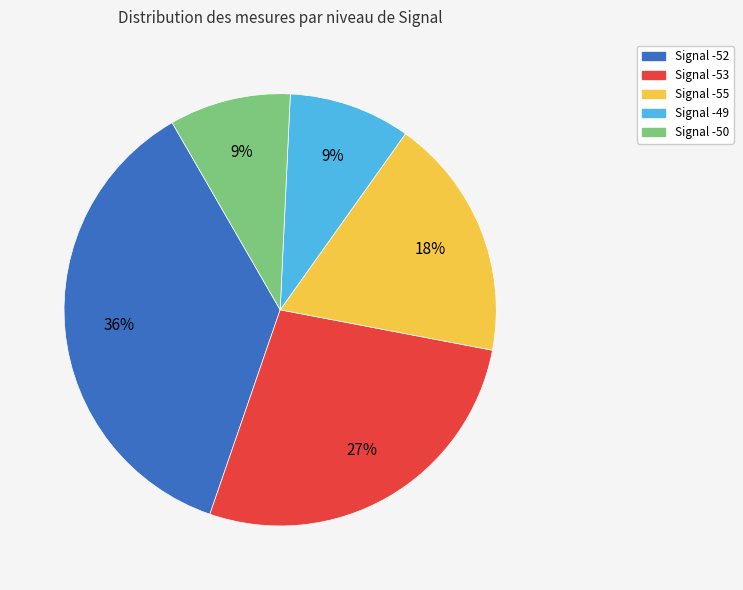

To the nearest percent, what portion does Signal -53 represent?

27%